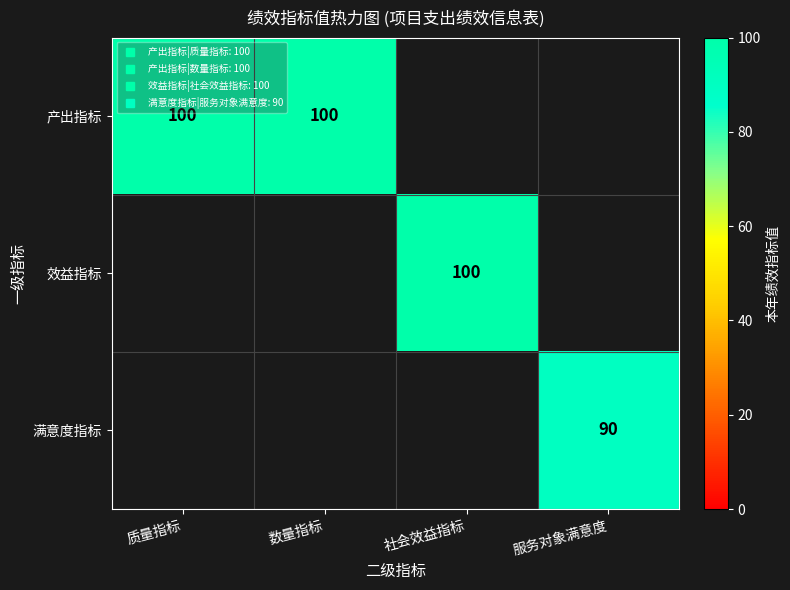

Which series has the largest range (max minus min)?

产出指标